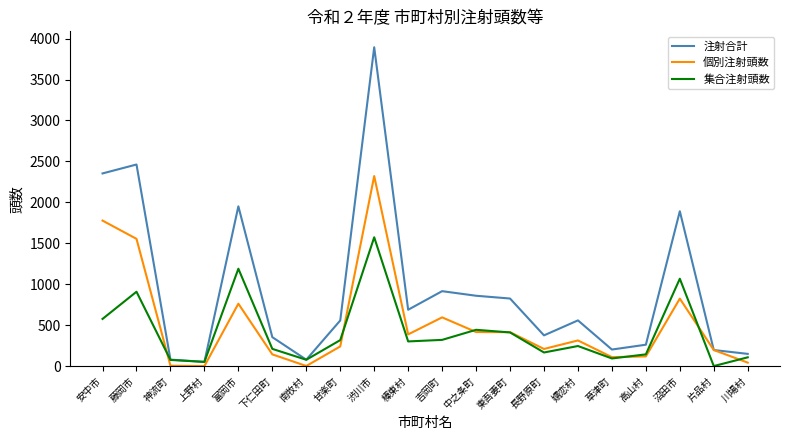

Which series has the largest total across all categories?

注射合計